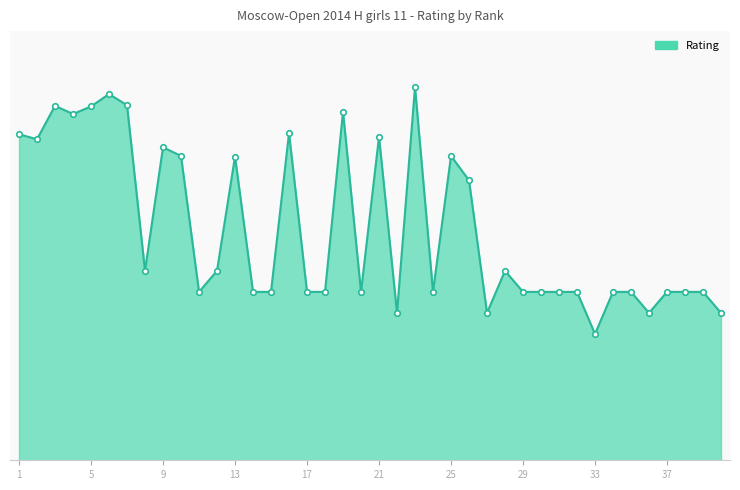

Reading left to right, list all the values displayed in this chart.

1=1549	2=1525	3=1684	4=1645	5=1681	6=1740	7=1687	8=900	9=1487	10=1446	11=800	12=900	13=1443	14=800	15=800	16=1554	17=800	18=800	19=1656	20=800	21=1537	22=700	23=1773	24=800	25=1446	26=1330	27=700	28=900	29=800	30=800	31=800	32=800	33=600	34=800	35=800	36=700	37=800	38=800	39=800	40=700